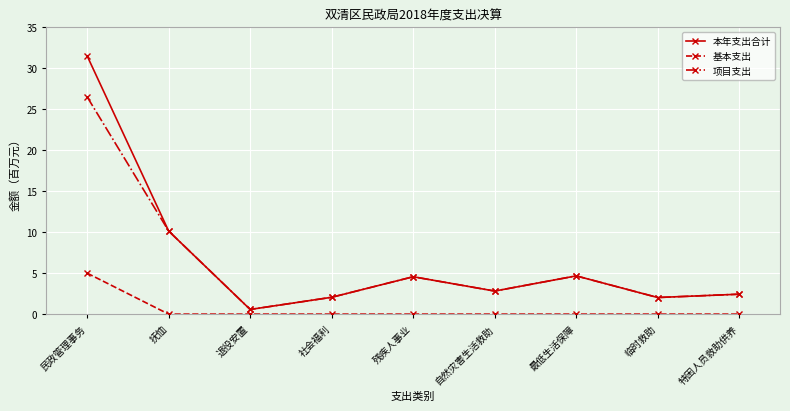

Count the 基本支出 values in the range 0 to 1.

8